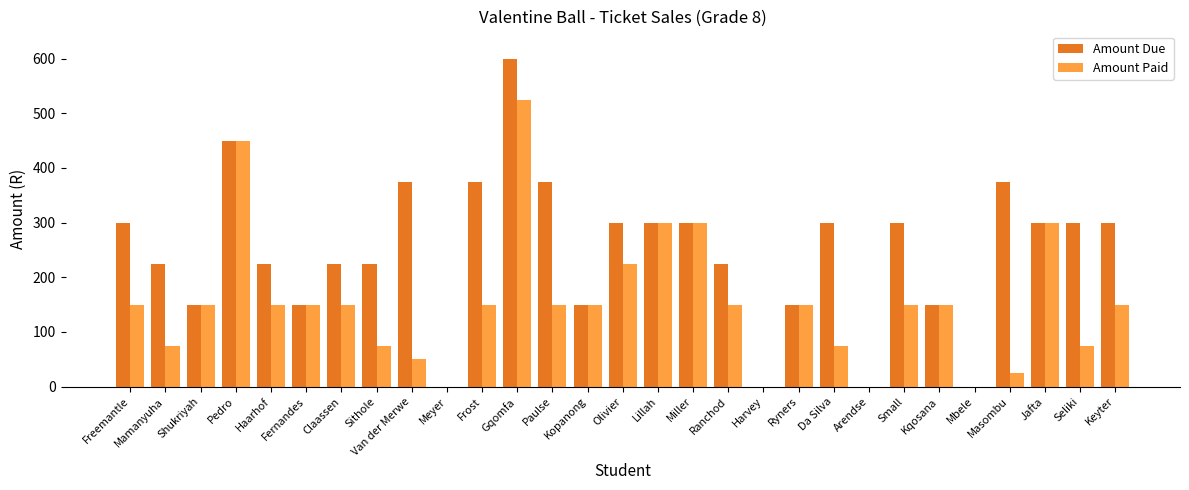

The value of Amount Paid at Jafta is 93. True or false?

False